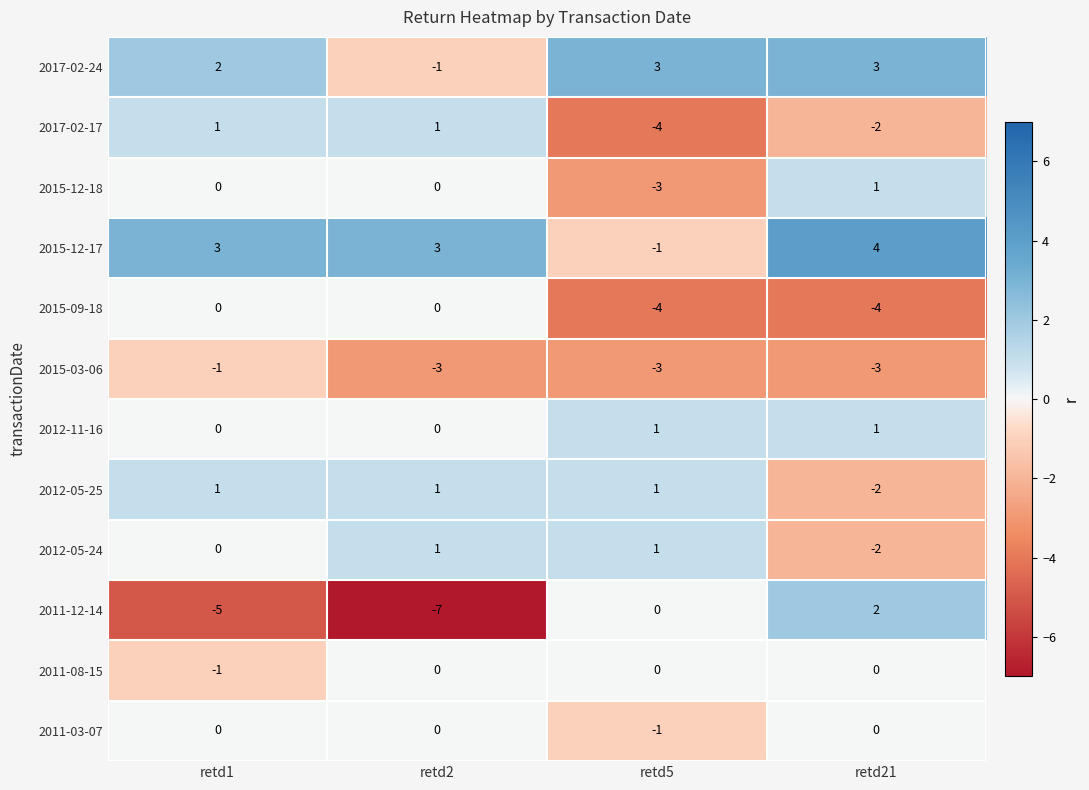

What is the greatest value displayed?

4